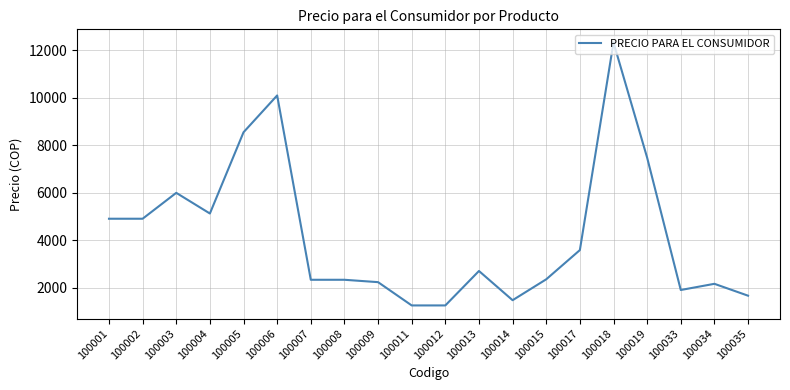

At which label does the data first exceed 2710?

100001